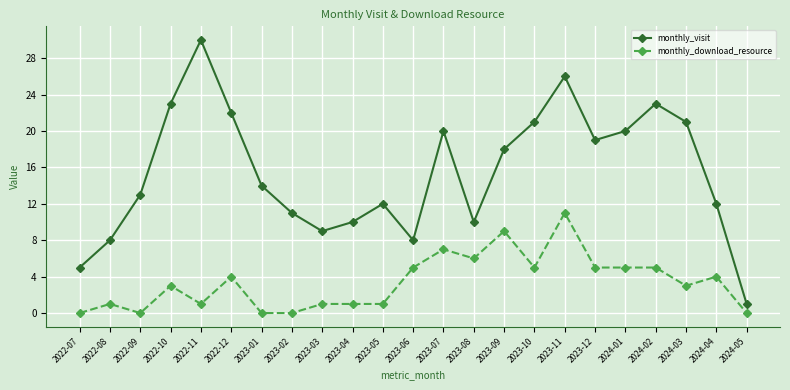

Which series has the largest total across all categories?

monthly_visit